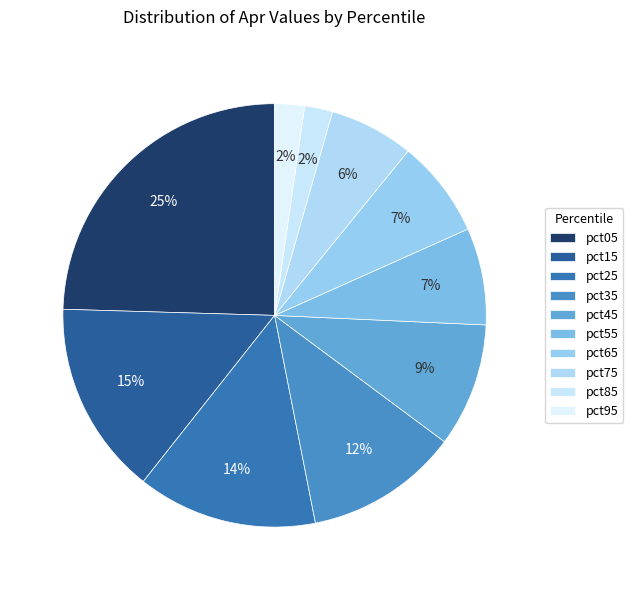

The pct05 slice represents 25% of the pie. True or false?

True